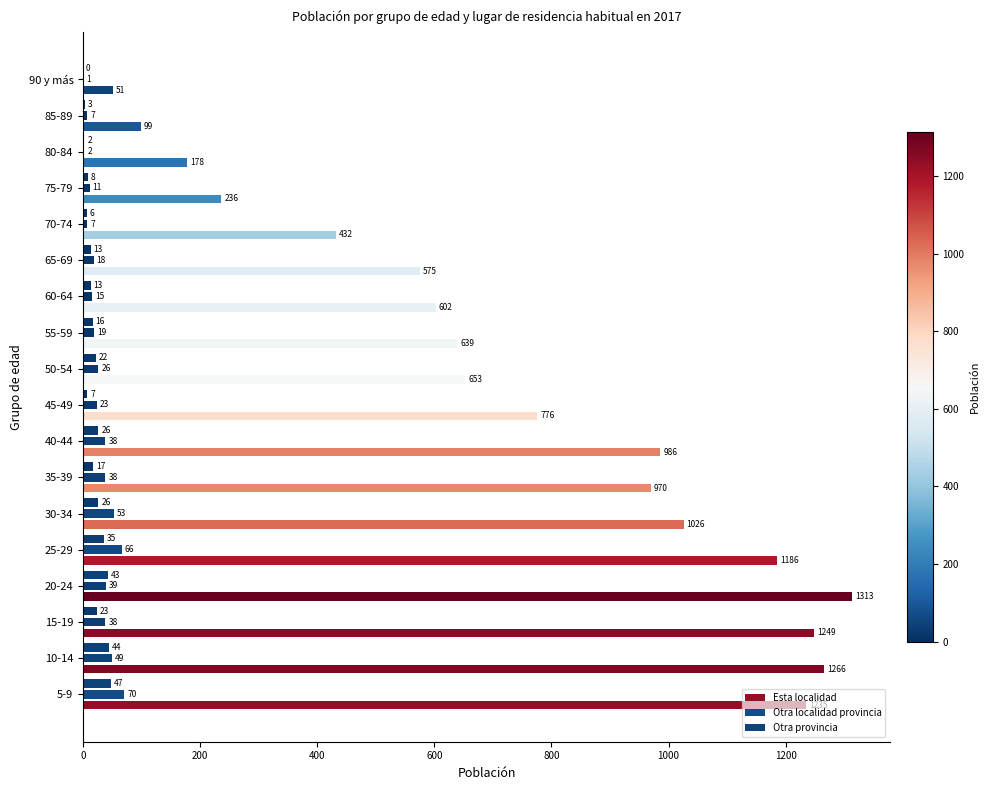

How many positive values does the Otra provincia series have?

17